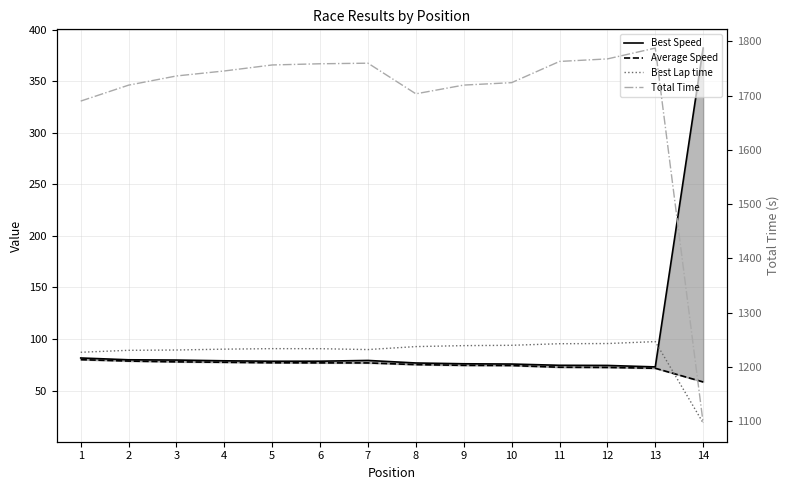

In Best Lap time, how many points are higher than both neighbors (excluding endpoints)?

2